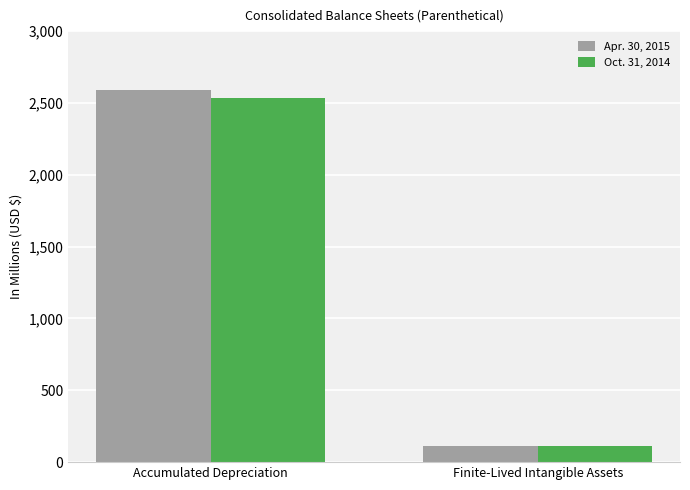

Rank the series at Accumulated Depreciation from highest to lowest value.

Apr. 30, 2015, Oct. 31, 2014